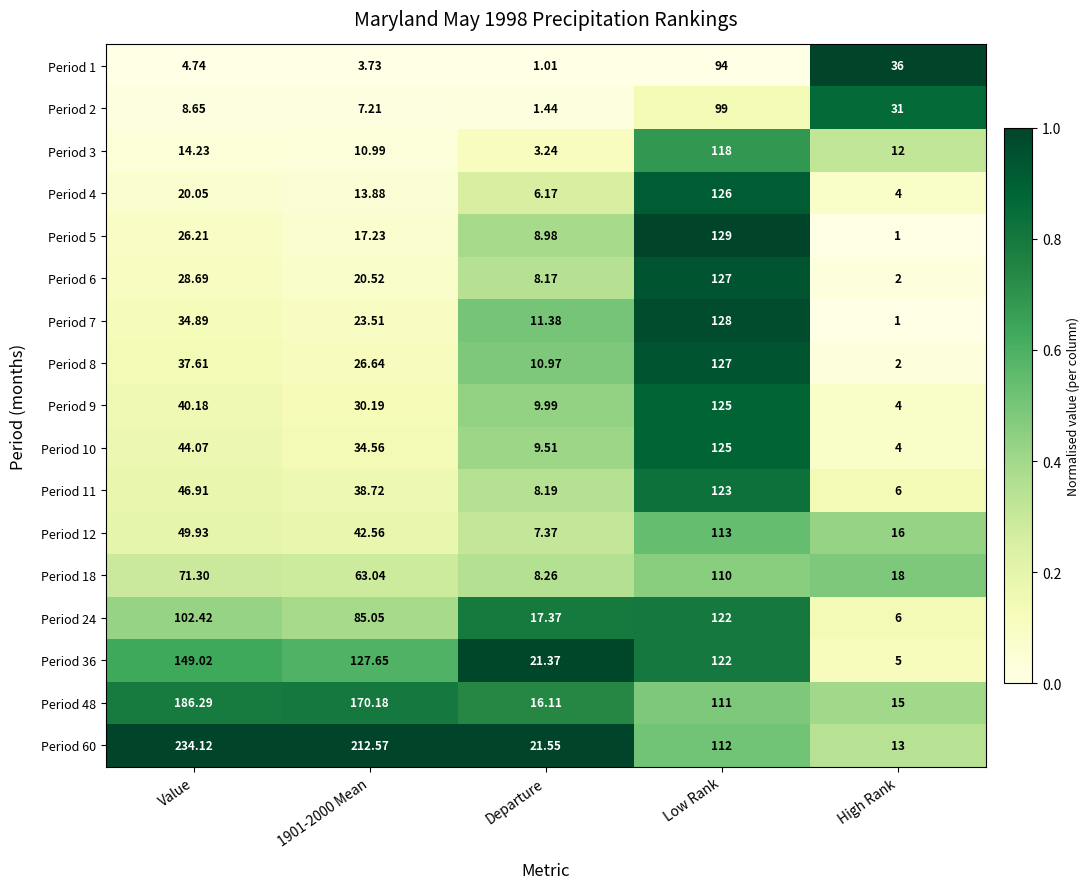

What is the difference between the highest and lowest values at Departure?

20.5